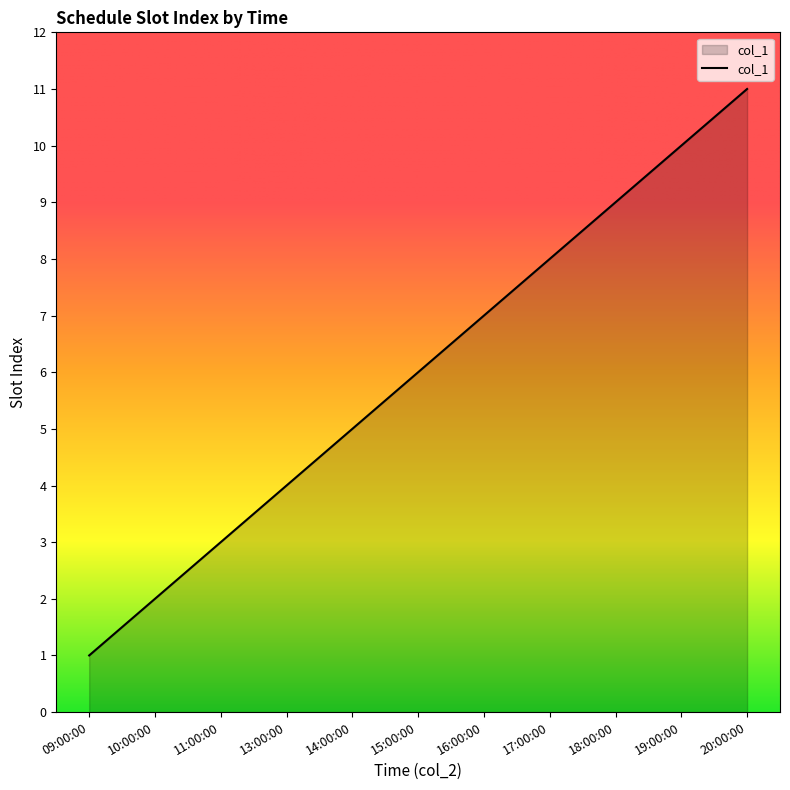

Reading left to right, list all the values displayed in this chart.

09:00:00=1	10:00:00=2	11:00:00=3	13:00:00=4	14:00:00=5	15:00:00=6	16:00:00=7	17:00:00=8	18:00:00=9	19:00:00=10	20:00:00=11